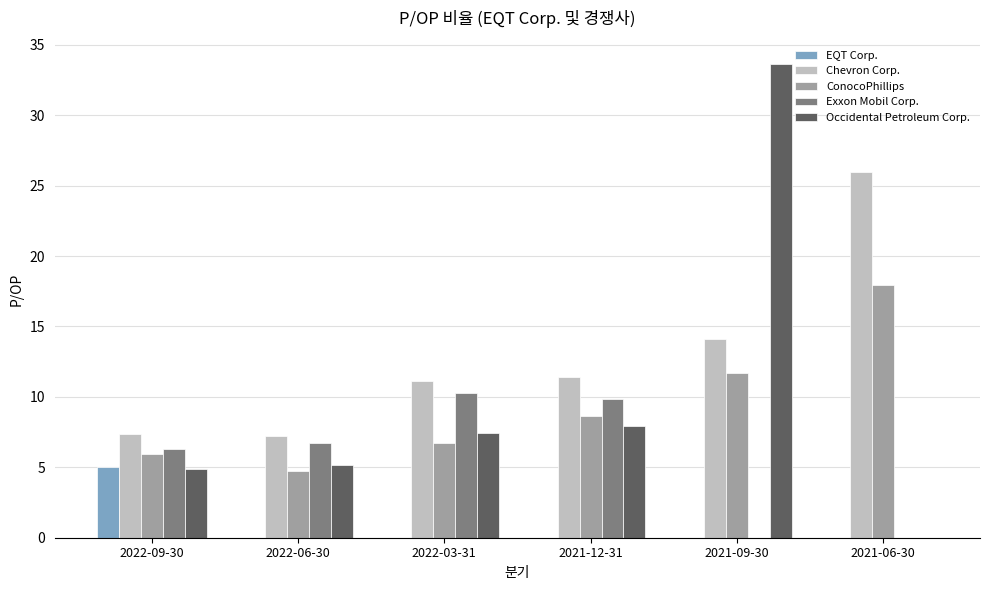

The Occidental Petroleum Corp. series shows 3.0 at 2022-03-31. True or false?

False